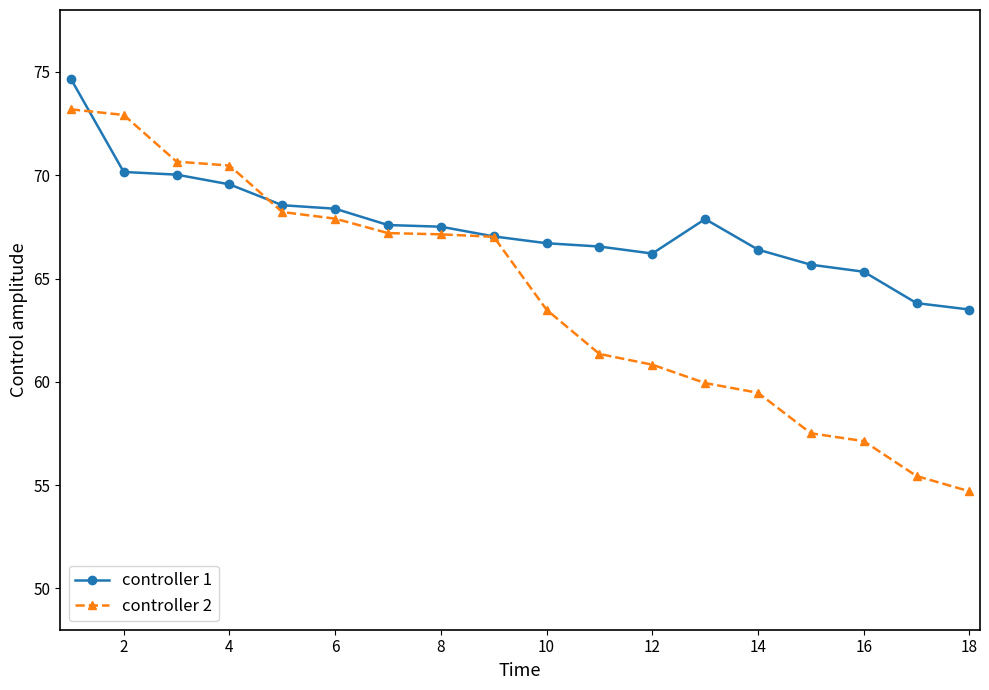

Which series has the widest spread of values?

controller 2